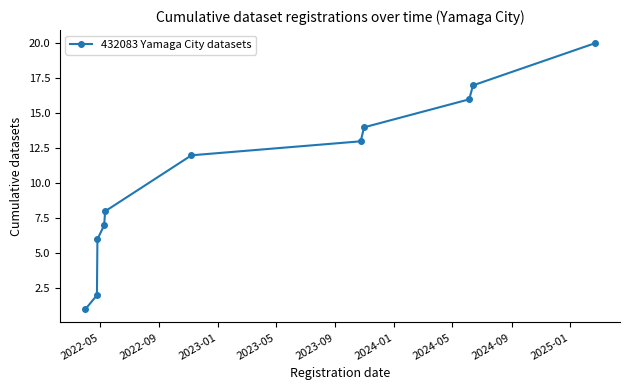

What is the value of the 4th point from the left?

7